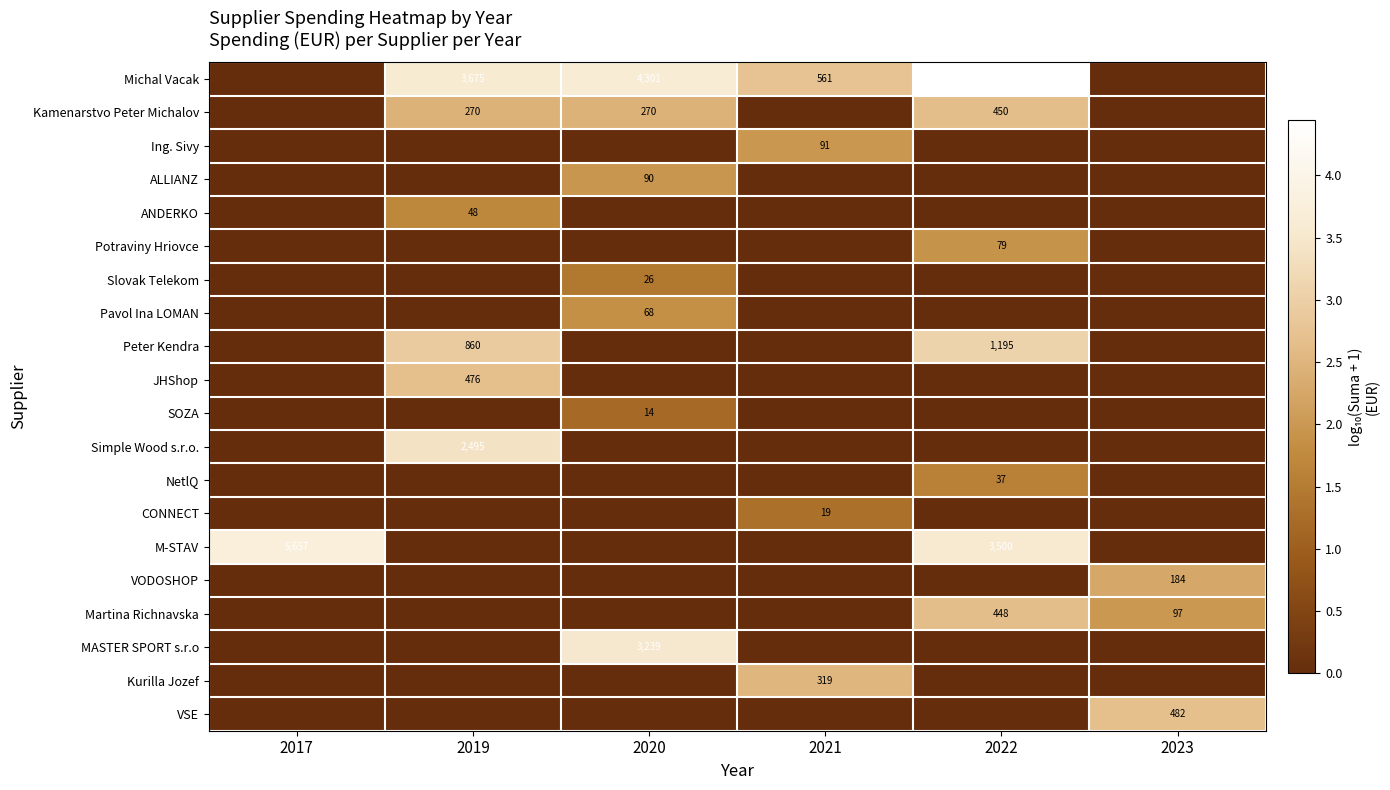

True or false: M-STAV has a value of 8286 at 2017.

False